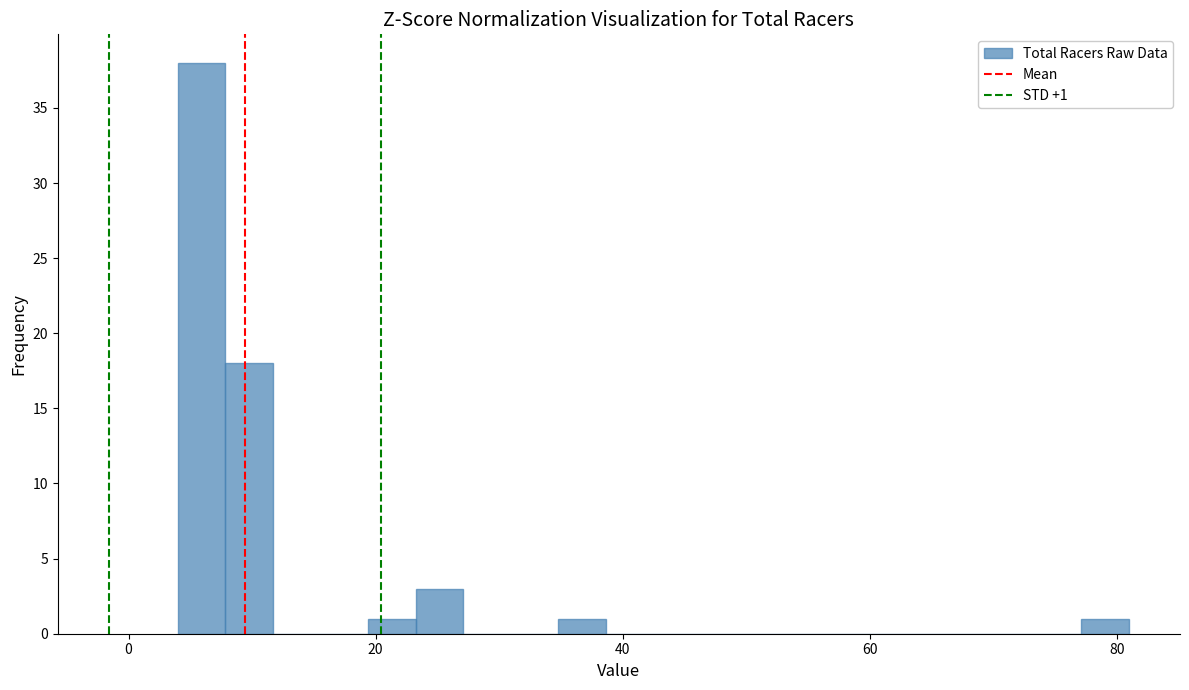

Around what value on the x-axis is the tallest bar? Give the approximate position of its centre, as read against the axis.

6